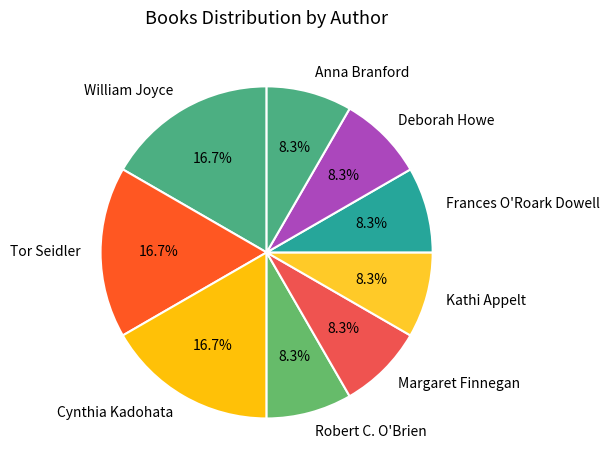

Do Margaret Finnegan and Cynthia Kadohata together represent more than half of the pie?

No